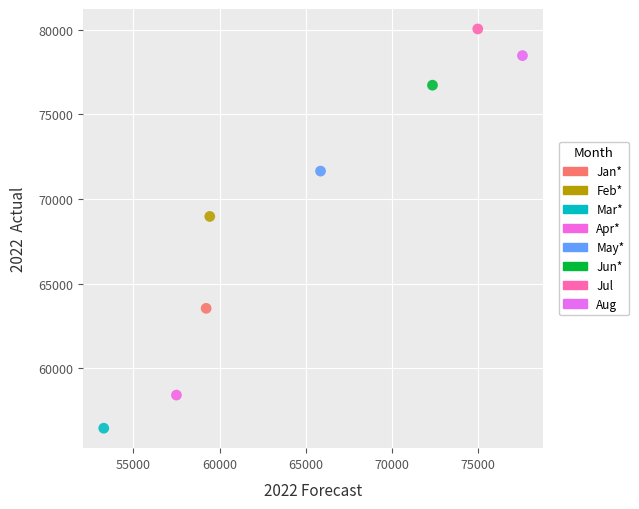

What are all the series names shown in the legend?

Jan*, Feb*, Mar*, Apr*, May*, Jun*, Jul, Aug